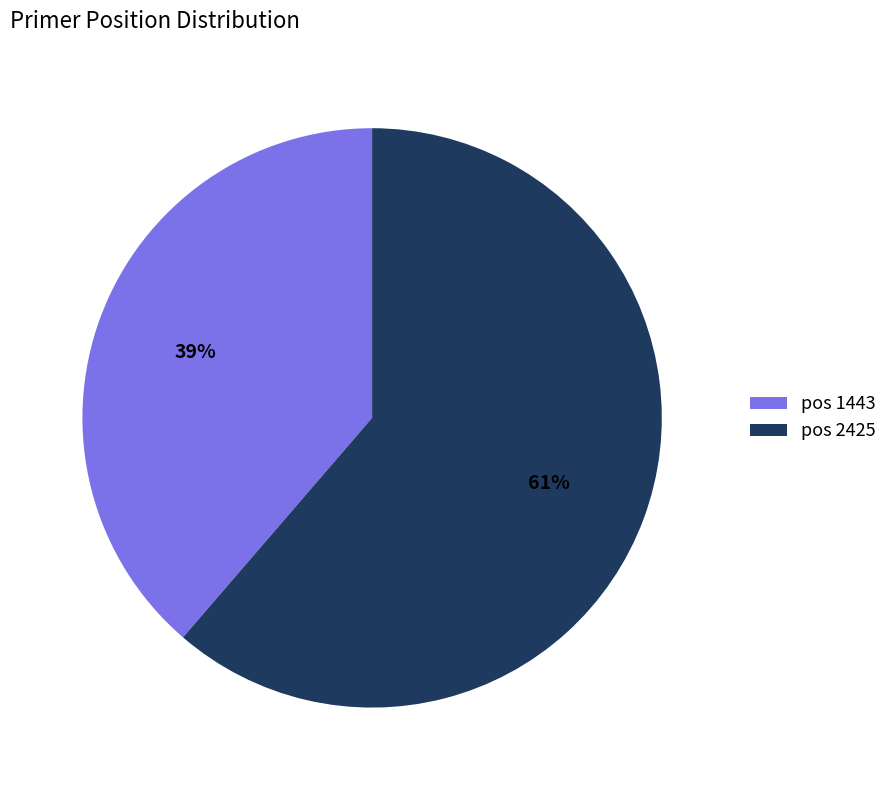

The pos 2425 slice represents 53% of the pie. True or false?

False